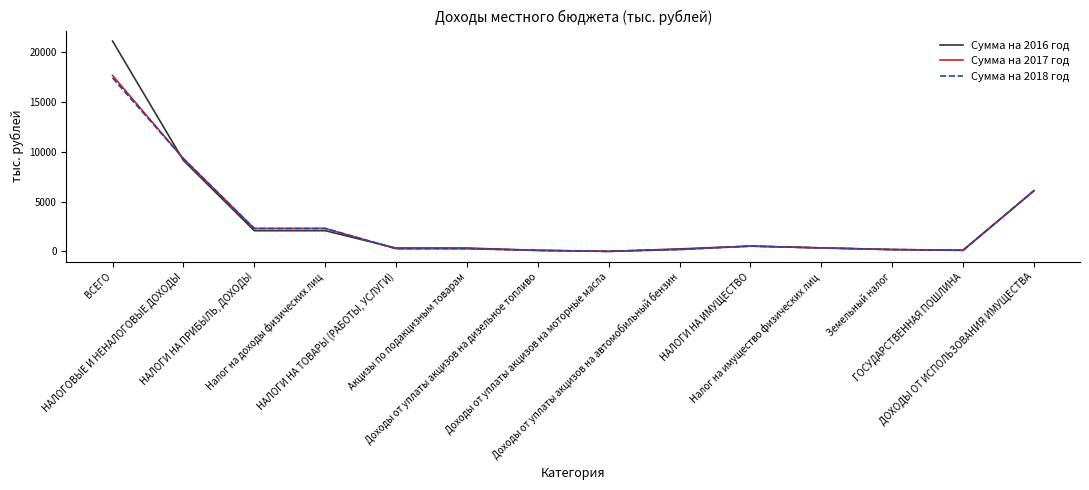

What are all the series names shown in the legend?

Сумма на 2016 год, Сумма на 2017 год, Сумма на 2018 год